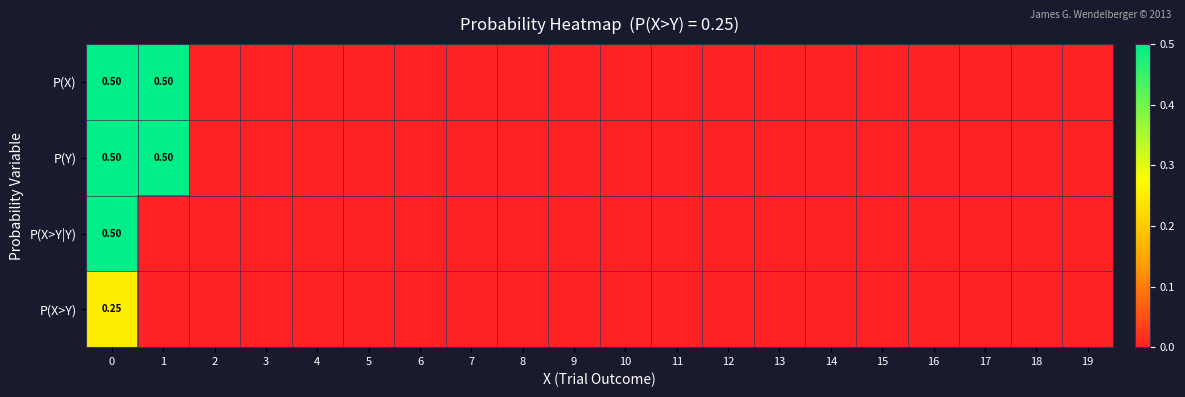

Is it true that row_0 equals 0.0 at 19?

True